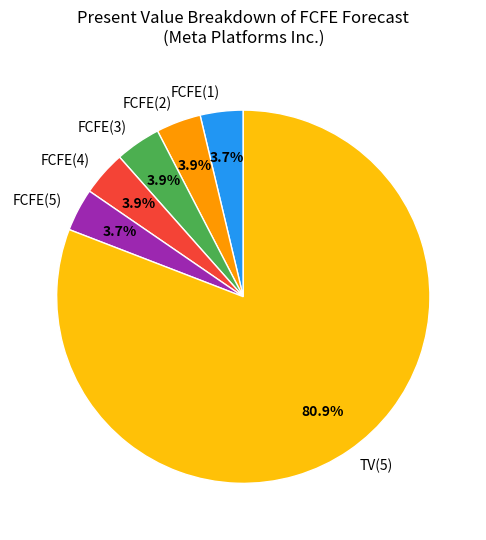

Which category has the biggest portion of the pie?

TV(5)